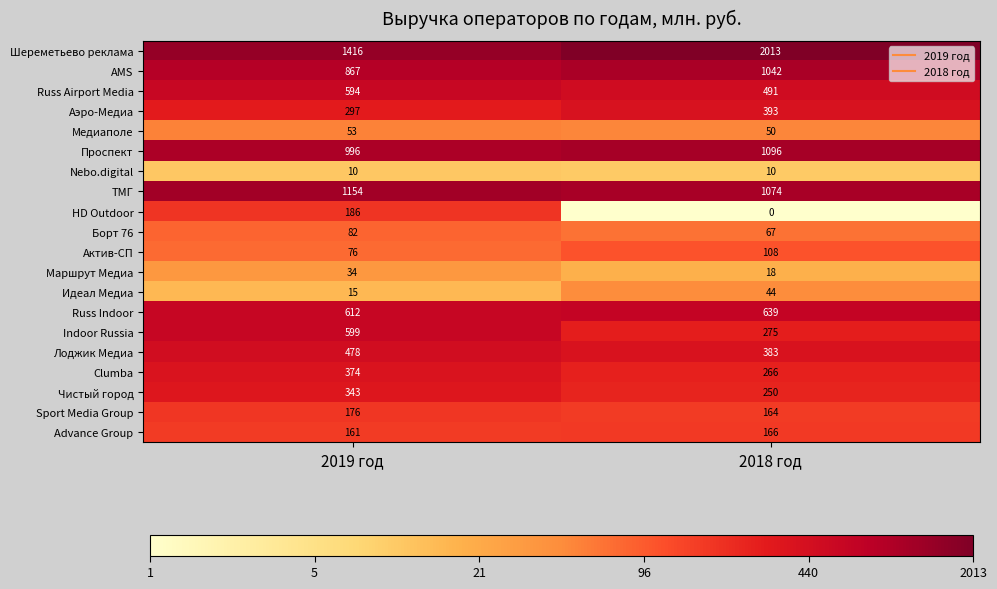

What is the maximum value for Актив-СП?

108